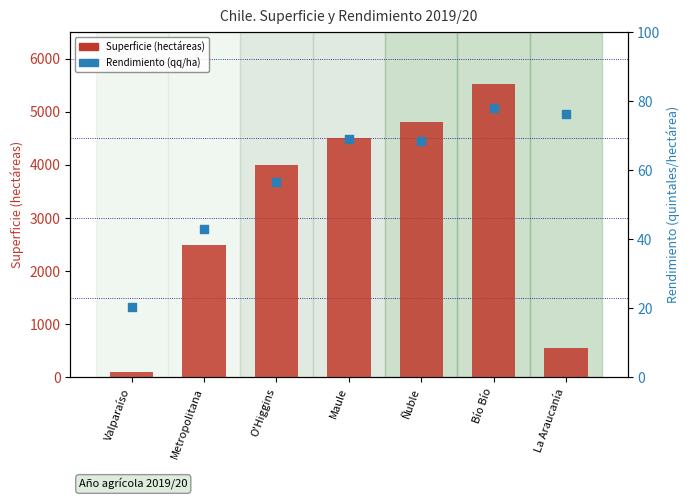

At how many categories does at least one series exceed 1425?

5